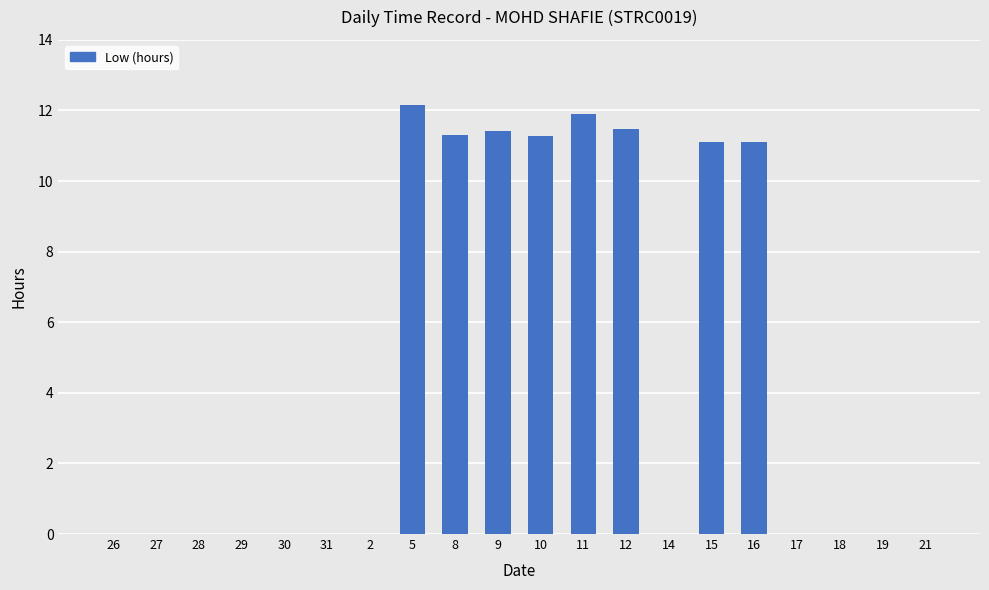

True or false: the data shows 6.0 at 11.

False